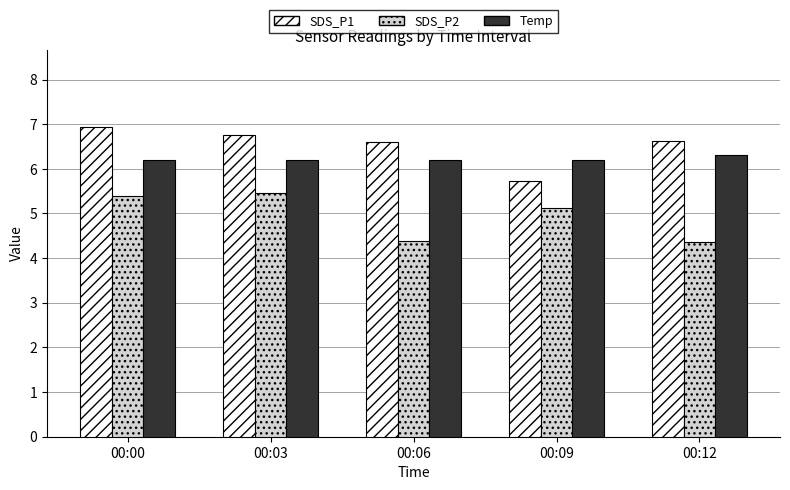

List the series in order of their overall mean, lowest first.

SDS_P2, Temp, SDS_P1